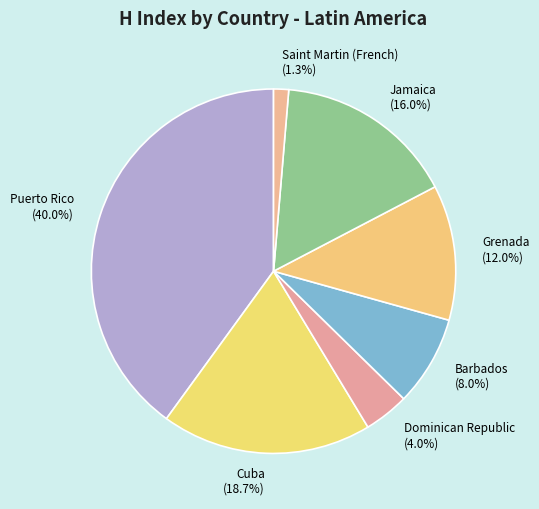

Which has a higher value, Dominican Republic or Cuba?

Cuba